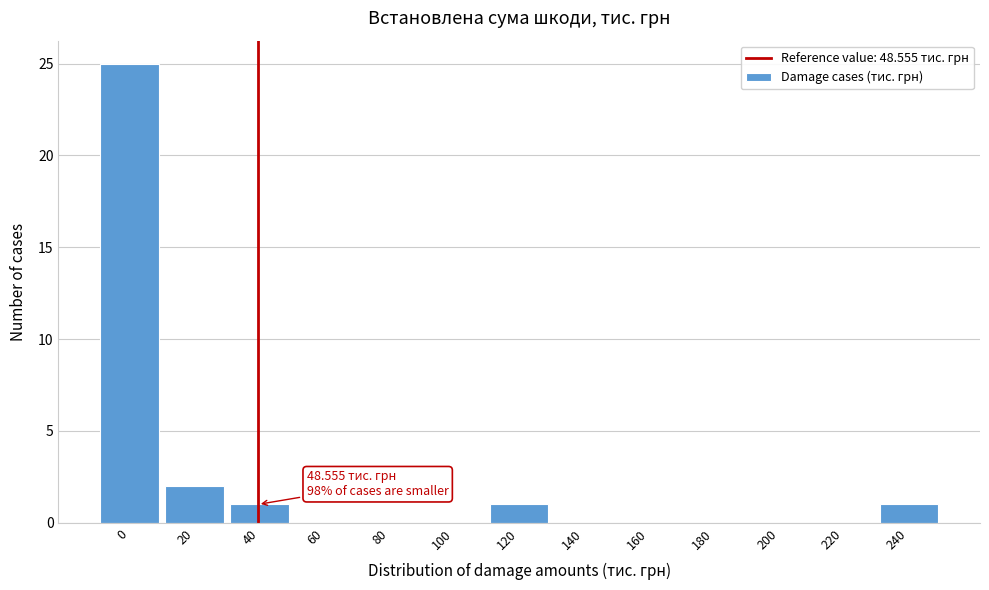

Reading left to right, what are all the values shown in this chart?

0=25	20=2	40=1	60=0	80=0	100=0	120=1	140=0	160=0	180=0	200=0	220=0	240=1